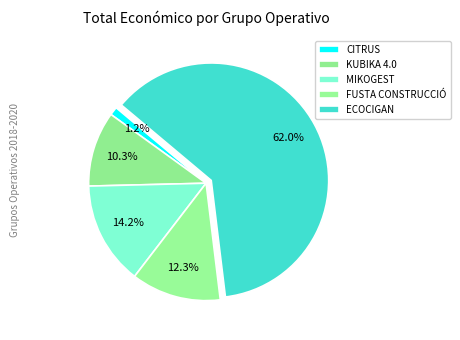

Which category has the smallest portion of the pie?

CITRUS